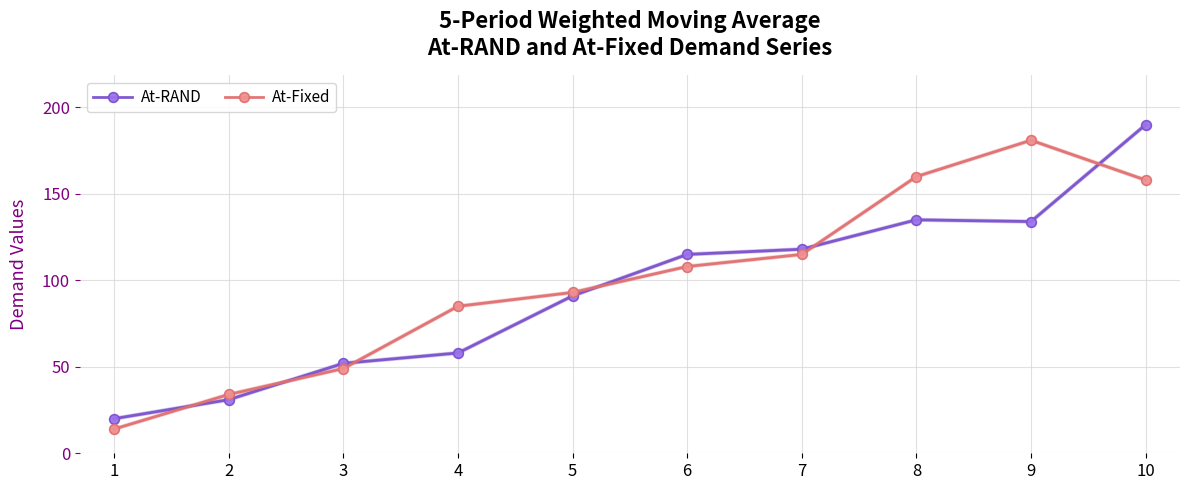

Reading right to left, extract all data points from this chart.

At-RAND: 190	134	135	118	115	91	58	52	31	20
At-Fixed: 158	181	160	115	108	93	85	49	34	14